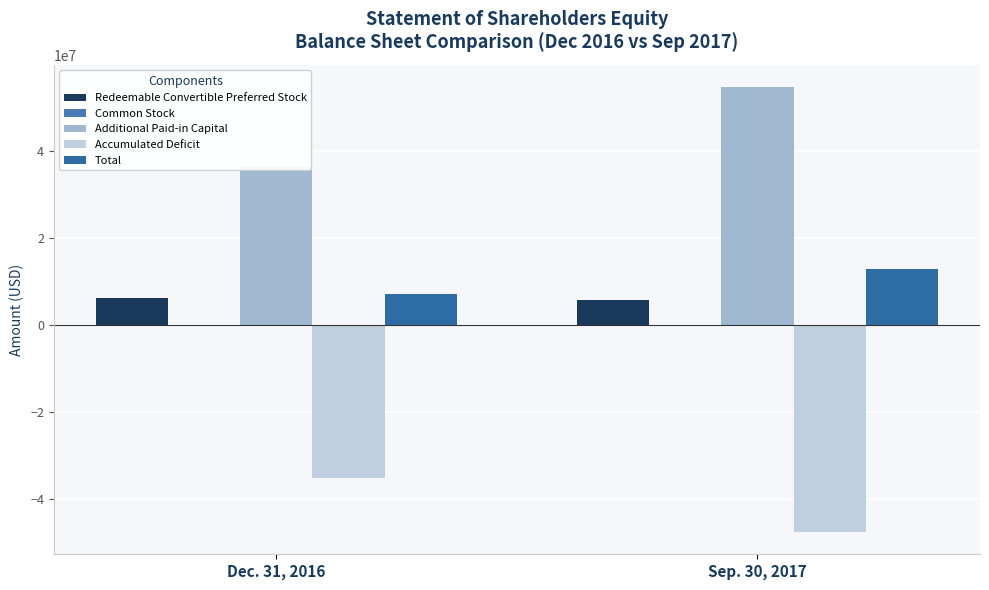

What is the total value across all series at Sep. 30, 2017?

25569644